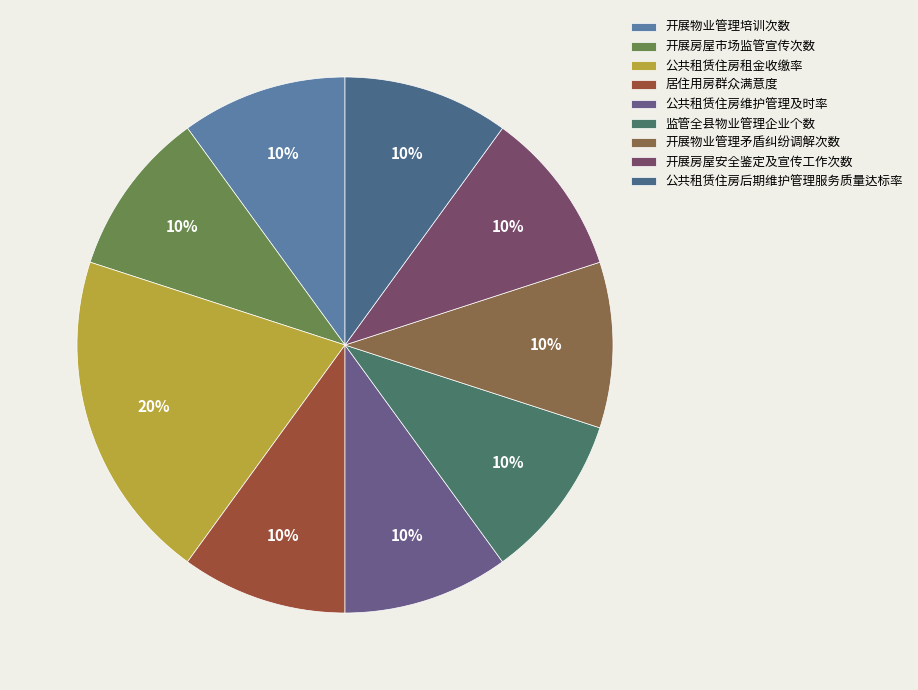

To the nearest percent, what portion does 开展物业管理矛盾纠纷调解次数 represent?

10%